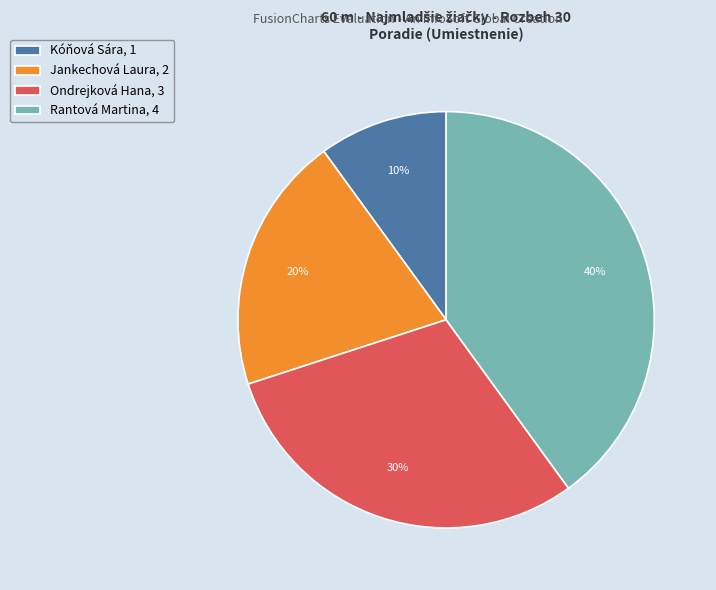

True or false: Jankechová Laura accounts for 20% of the total.

True